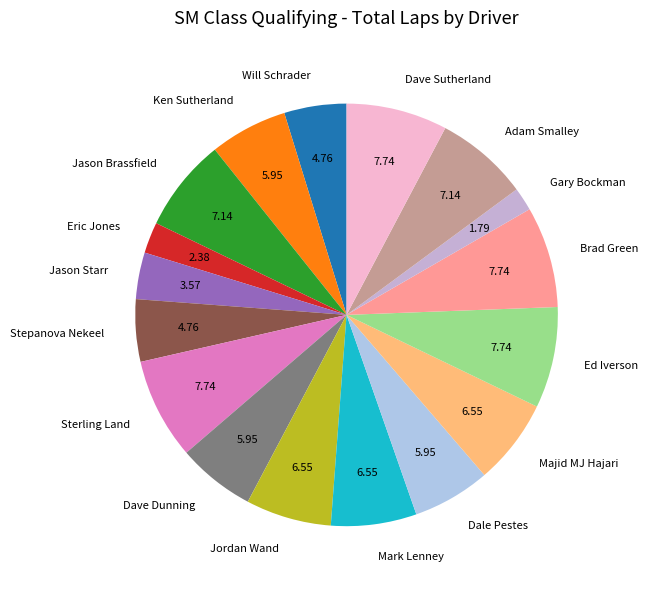

Which slice is the smallest?

Gary Bockman